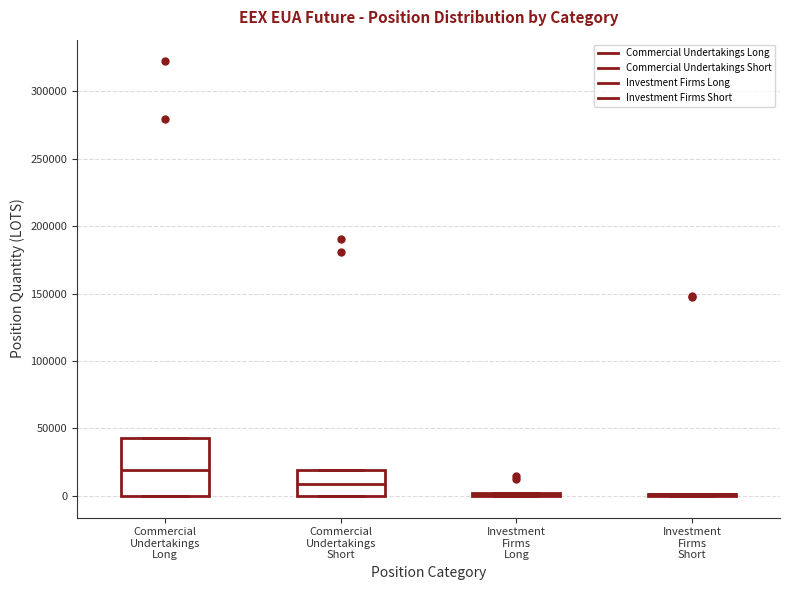

Reading left to right, transcribe this box plot: for each box, give where its median line is, the range the box spans, and where its two whiskers end, as read against the y-axis. The values are not printed on the chart, so give them approximately, as read against the axis.

Commercial Undertakings Long: median 20000, box 0 to 45000, whiskers 0 to 45000
Commercial Undertakings Short: median 10000, box 0 to 20000, whiskers 0 to 20000
Investment Firms Long: box collapsed to a line at 0, whiskers 0 to 0
Investment Firms Short: box collapsed to a line at 0, whiskers 0 to 0